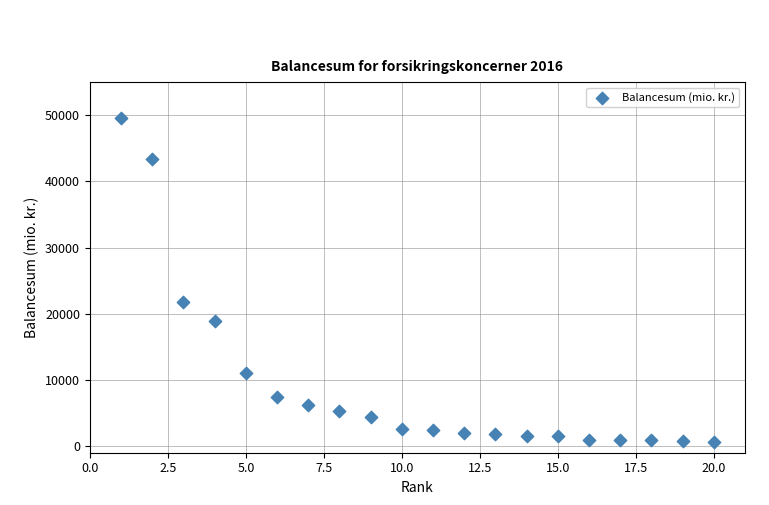

What Y value in the scatter plot is closest to 25110?

21769.7